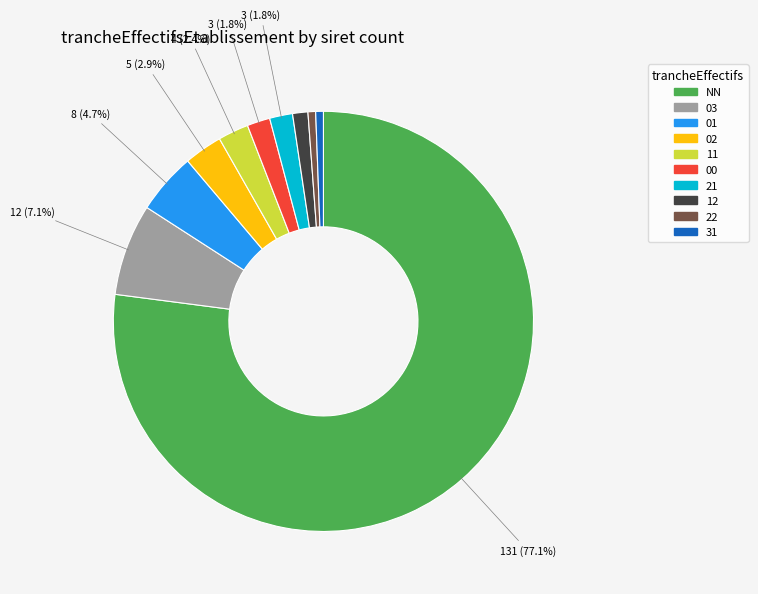

Count the number of slices in the pie.

10